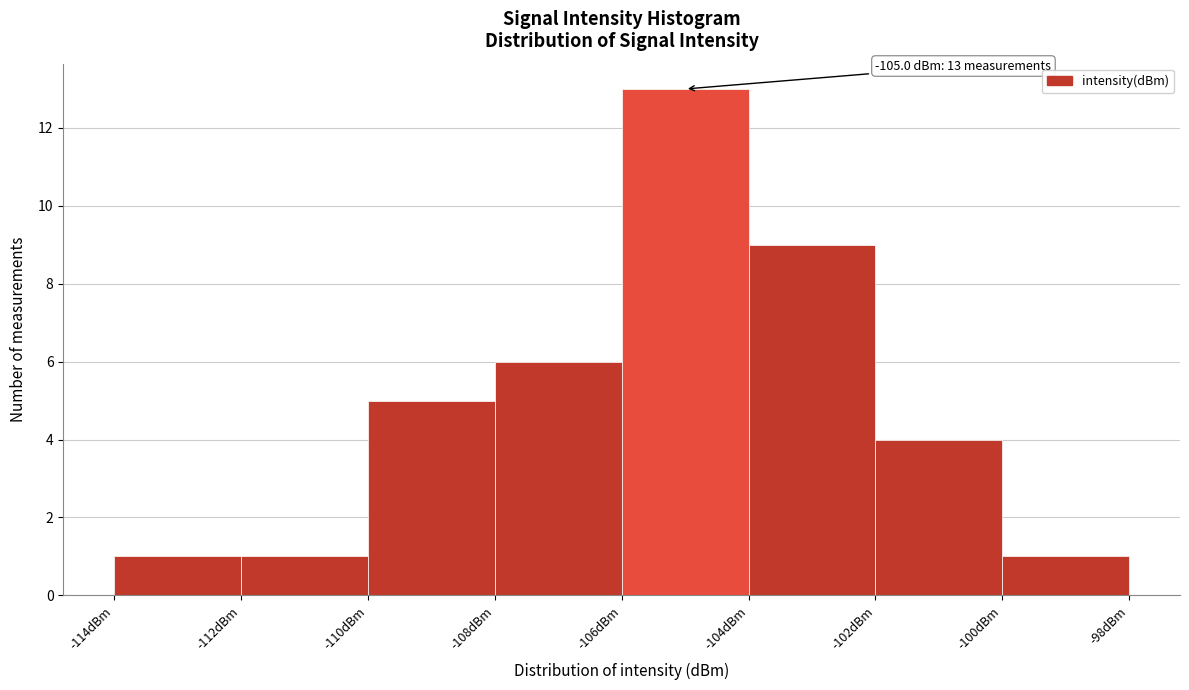

Over which range of the x-axis is the bar tallest?

-106 to -104